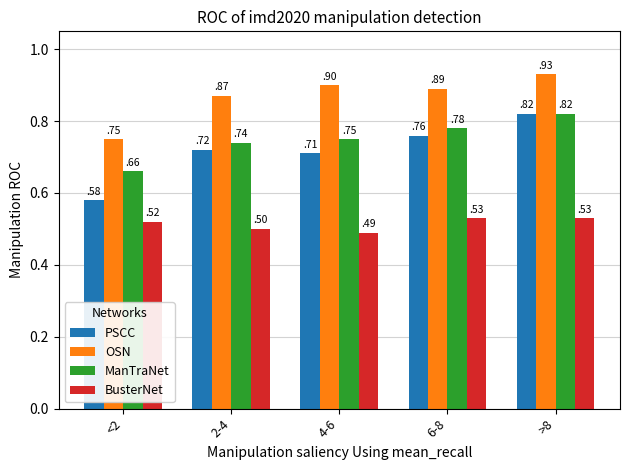

How many OSN values are between 0 and 1?

5